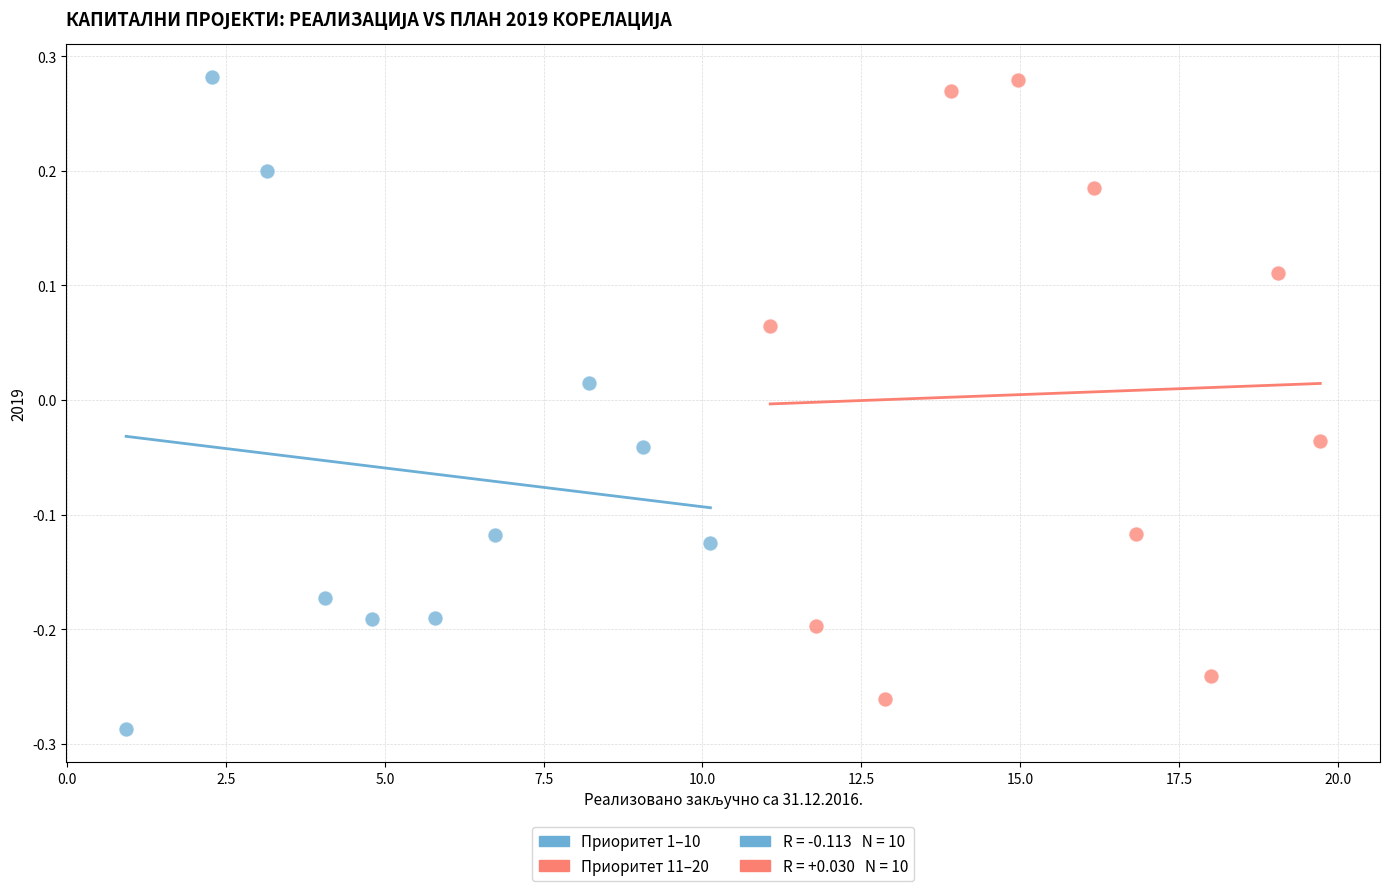

Which series reaches the minimum Y coordinate?

Приоритет 1–10